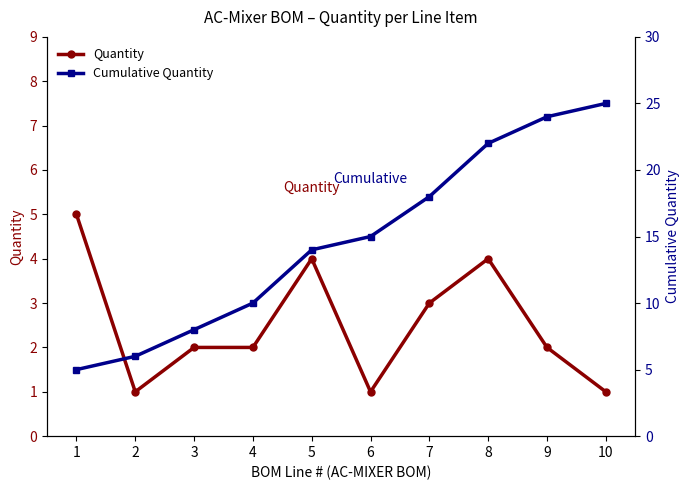

What is the total value across all series at 2?

7